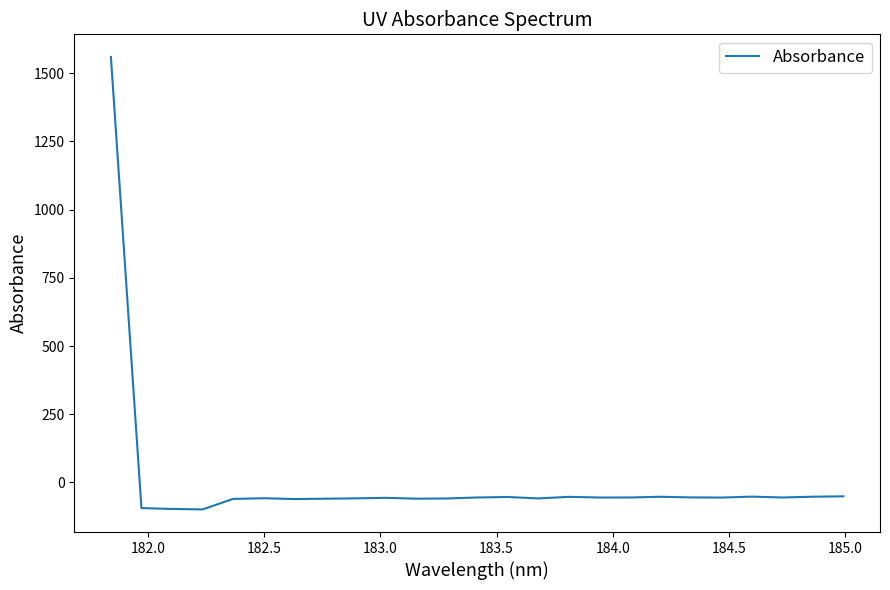

What is the smallest value displayed?

-98.8